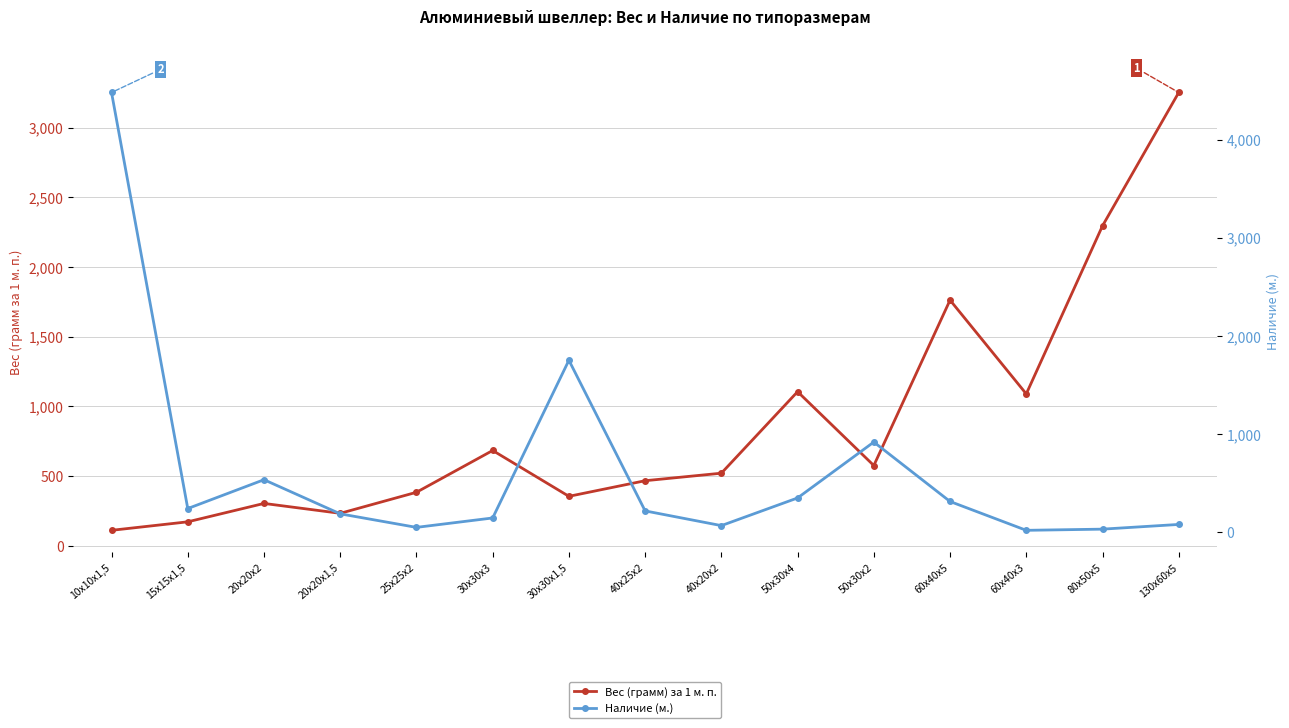

What is the smallest value displayed?

18